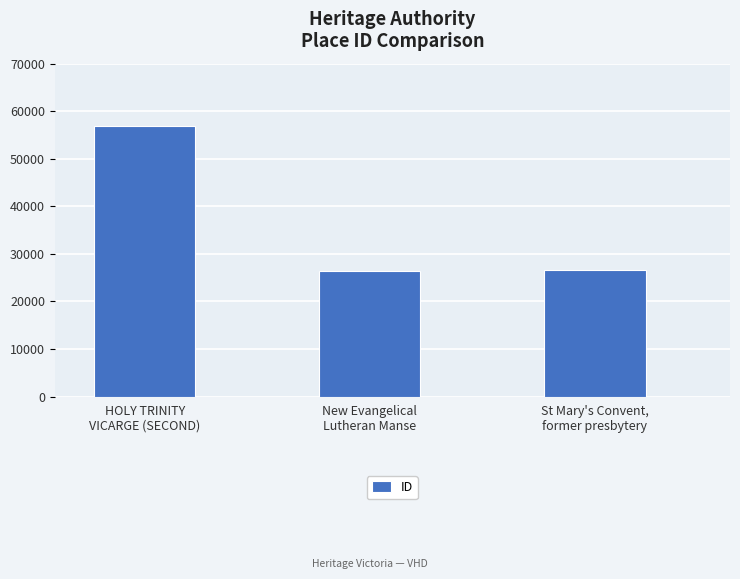

What is the smallest value displayed?

26495